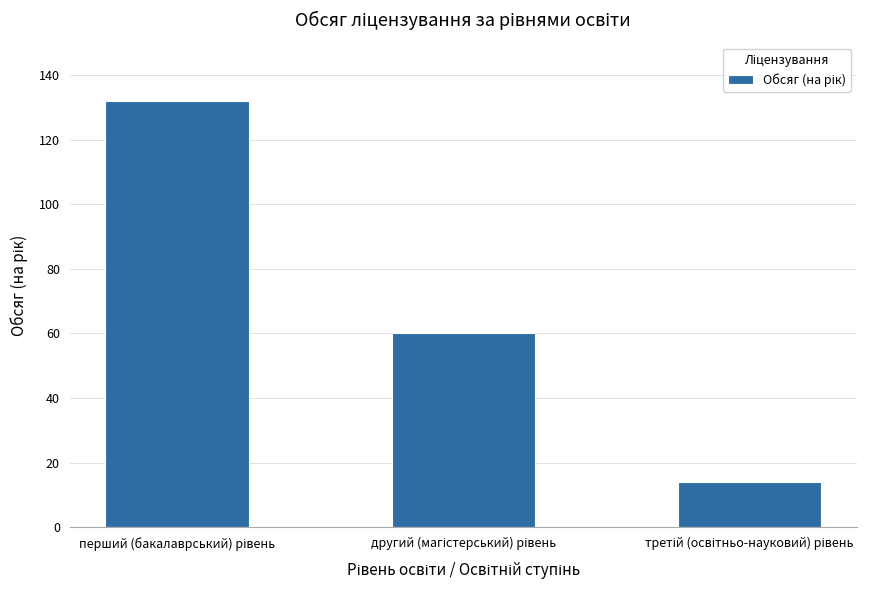

What is the average value?

69